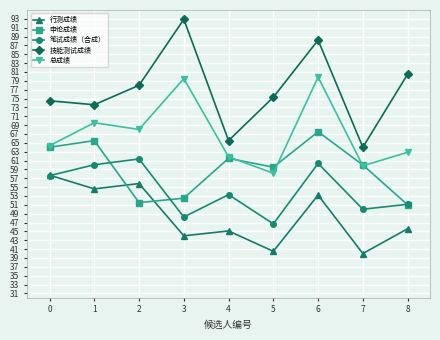

Read the 技能测试成绩 value at 8.

80.5